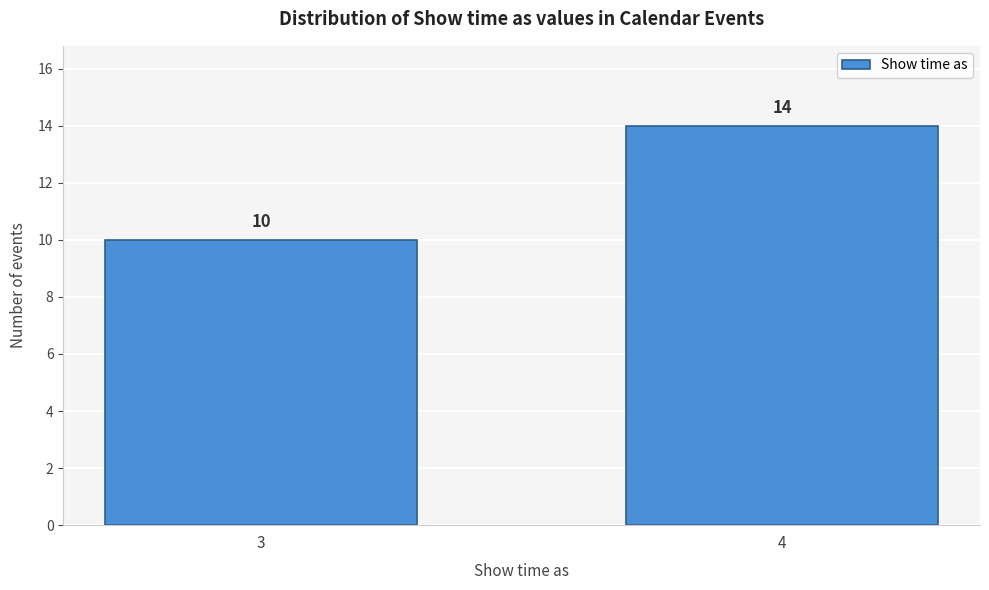

Reading left to right, transcribe all the data shown in this chart.

10	14